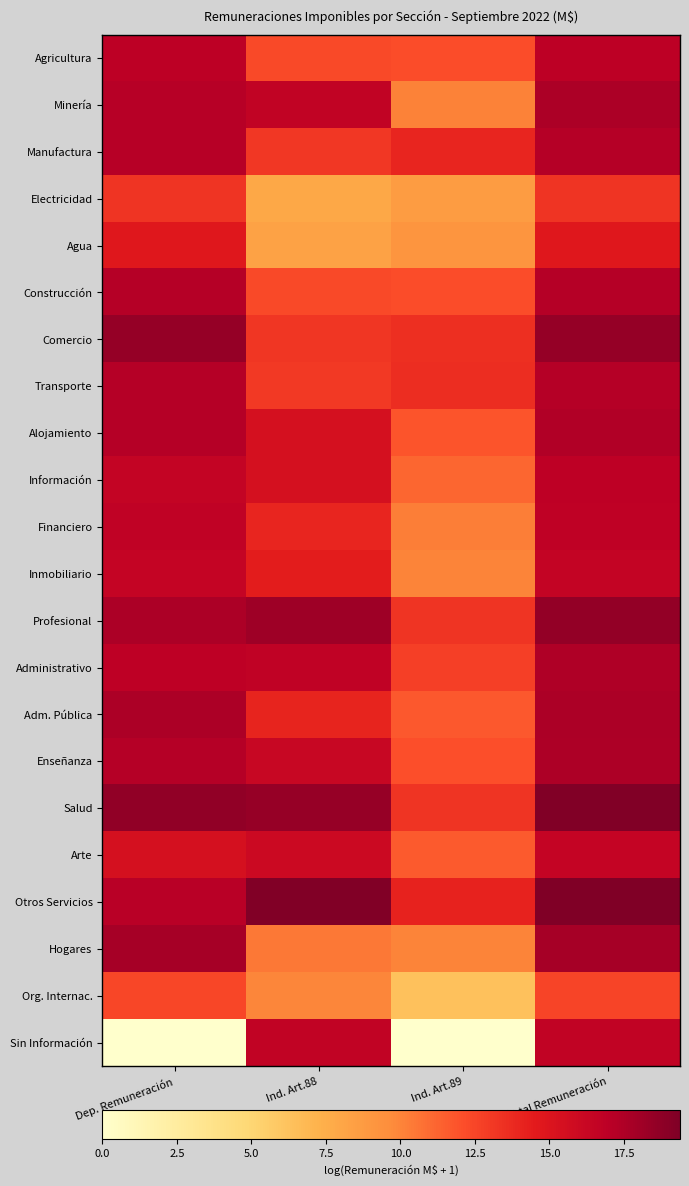

Which has a higher value, Dep. Remuneración or Total Remuneración?

Total Remuneración